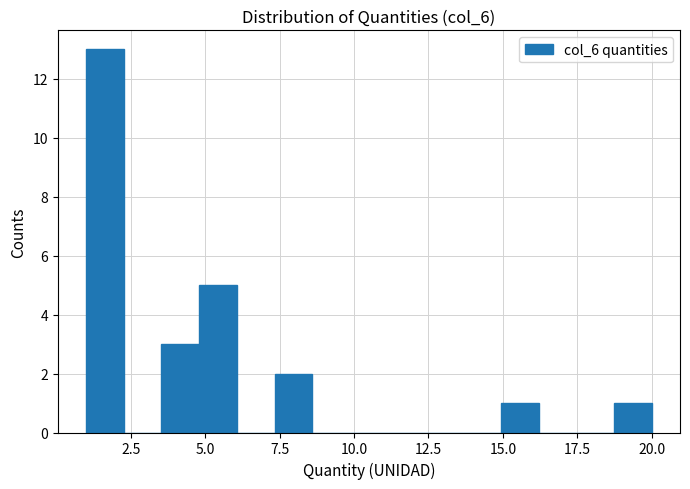

Around what value on the x-axis is the tallest bar? Give the approximate position of its centre, as read against the axis.

1.5